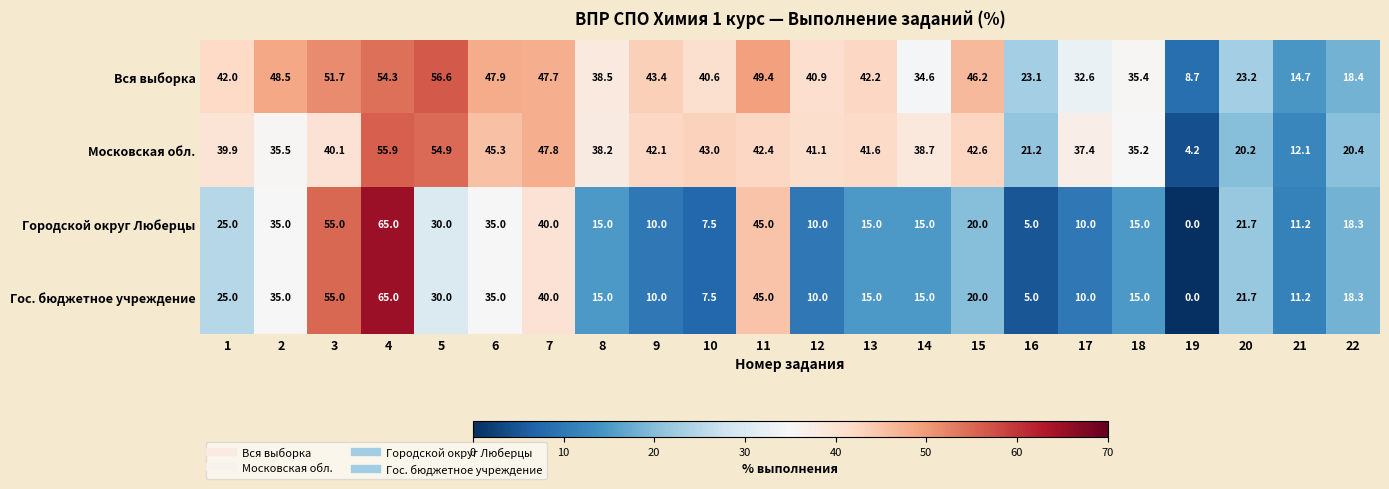

At which category is the sum across all series the highest?

4